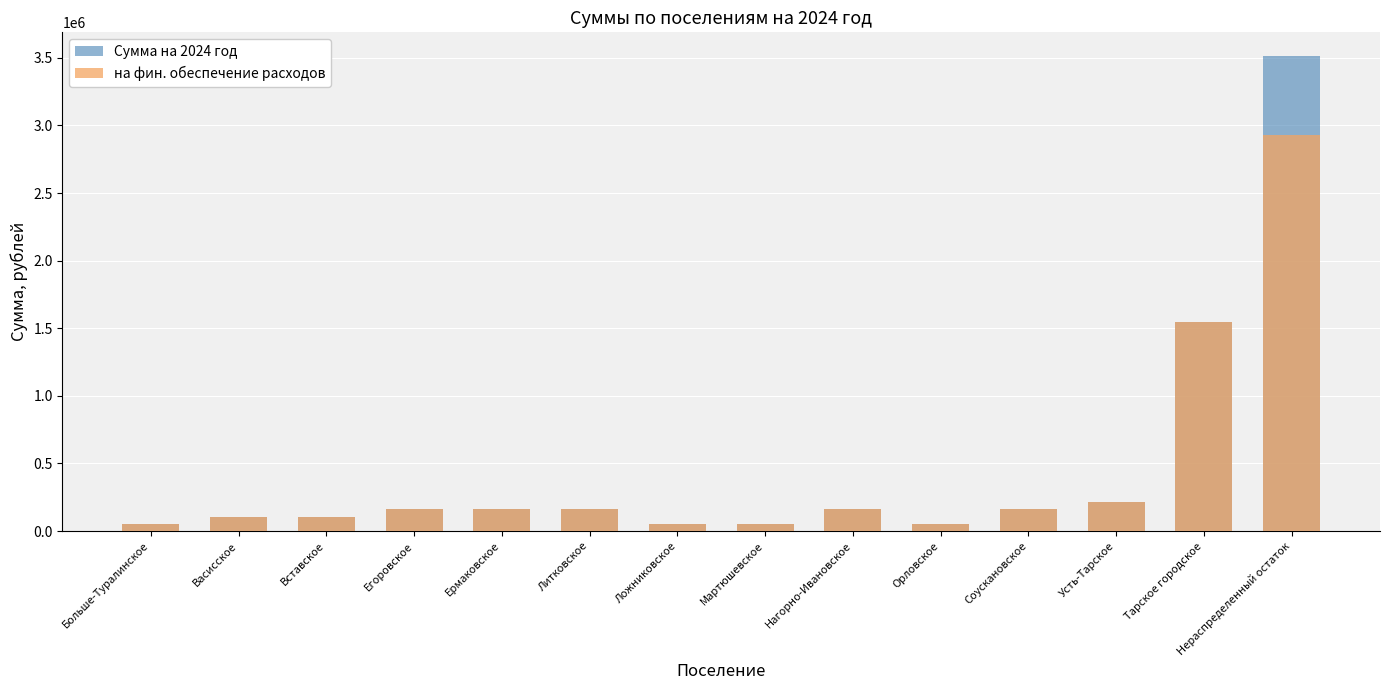

What is the label of the 10th bar from the left?

Орловское